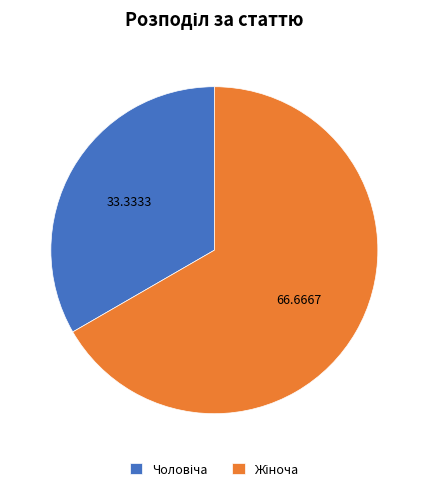

Does any single category account for the majority?

Yes